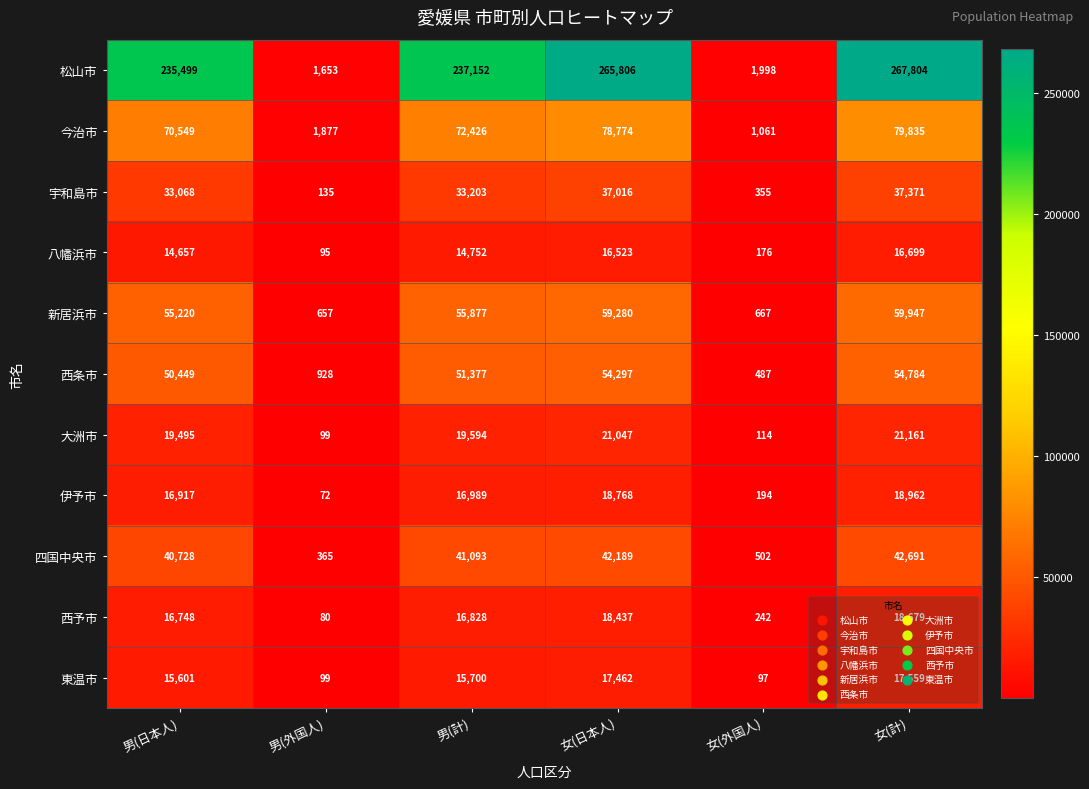

Which series has the largest range (max minus min)?

松山市